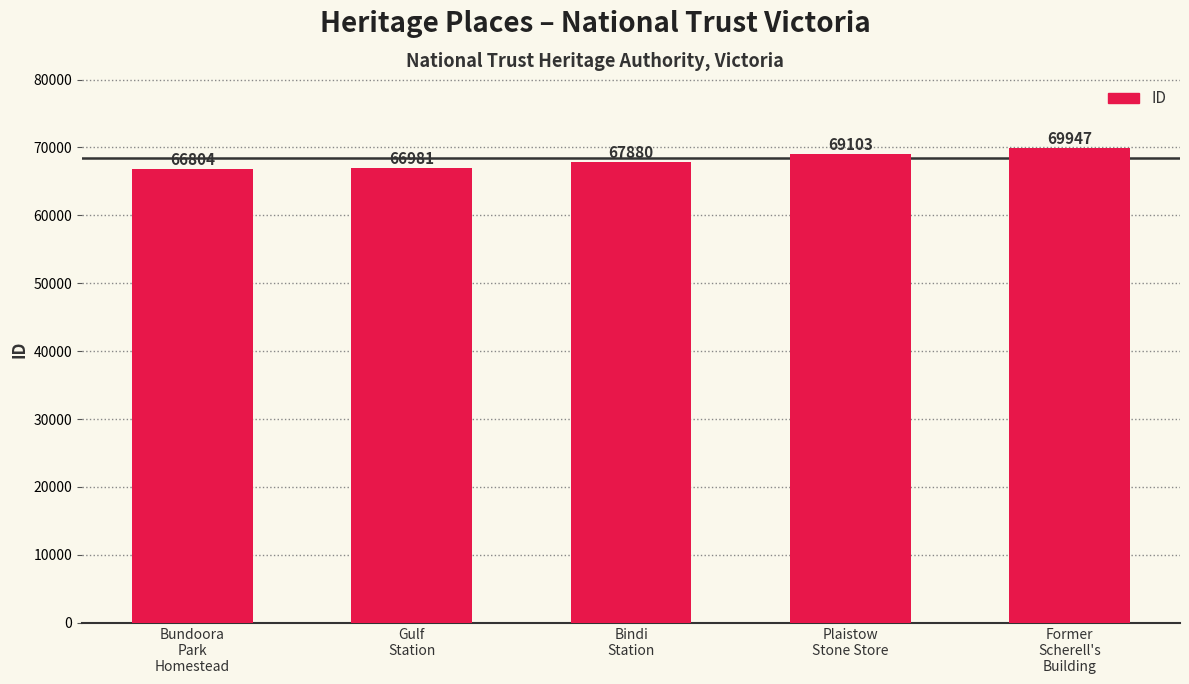

What is the minimum value shown in the chart?

66804